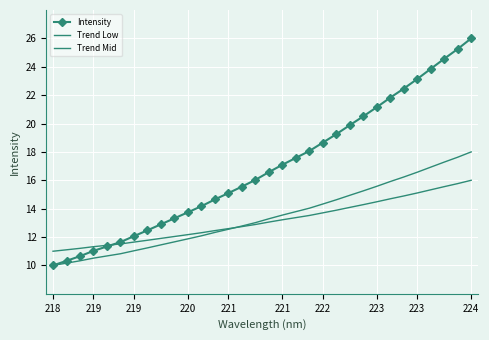

How many lines are shown in the chart?

3